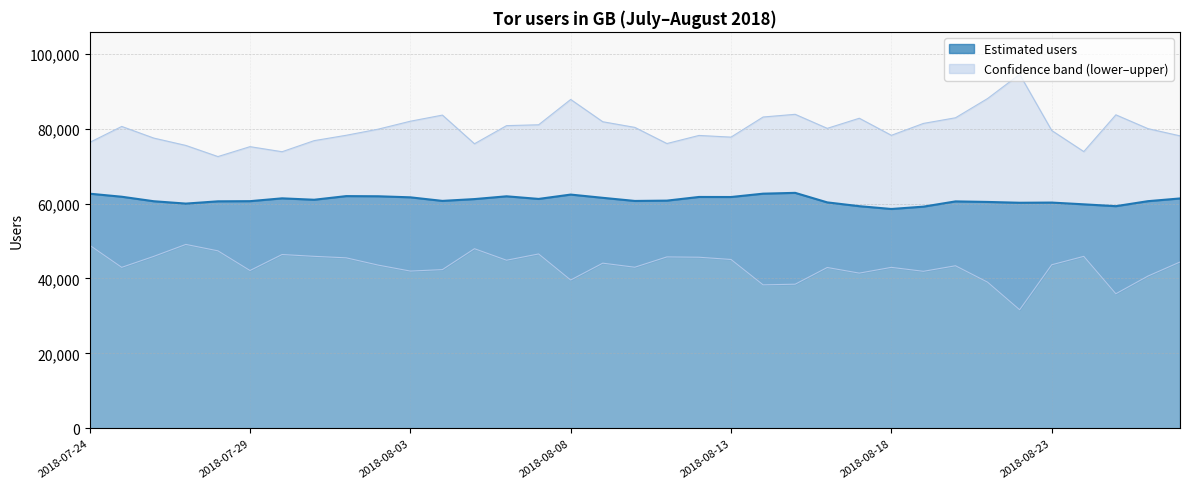

What is the difference between the upper values at 2018-08-18 and 29?

19303